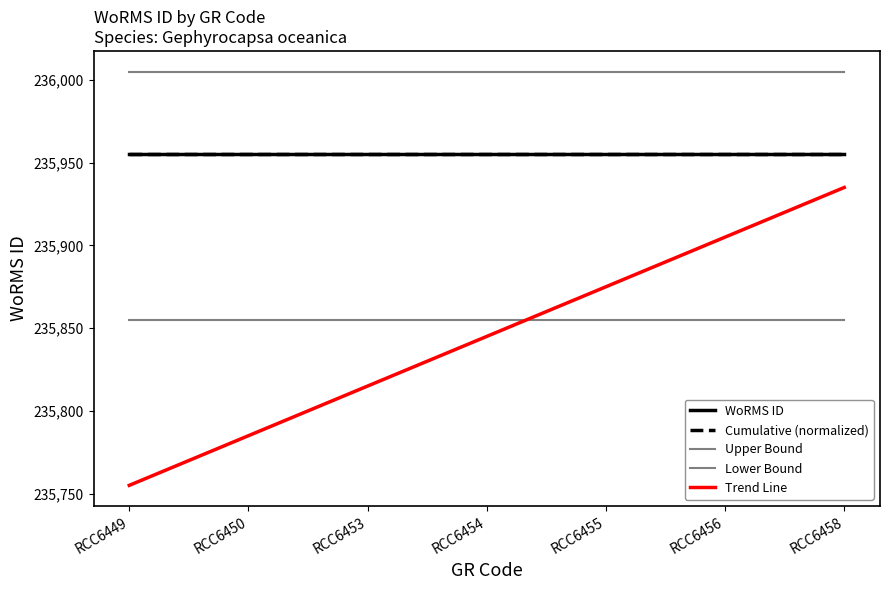

At which label does Lower Bound reach its minimum?

RCC6449